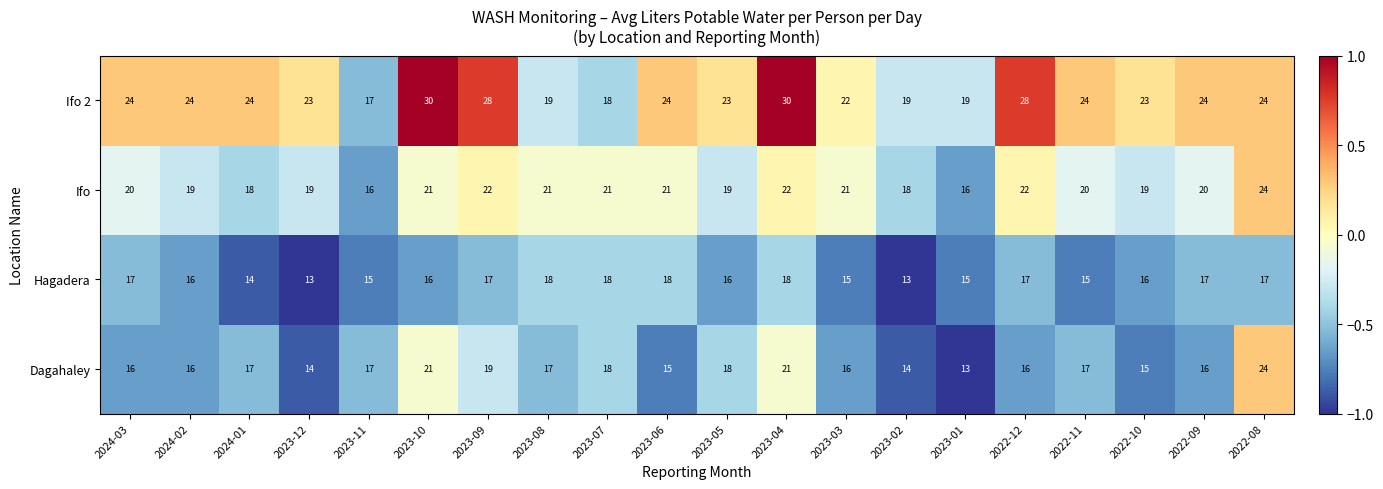

What is the maximum value for Ifo 2?

30